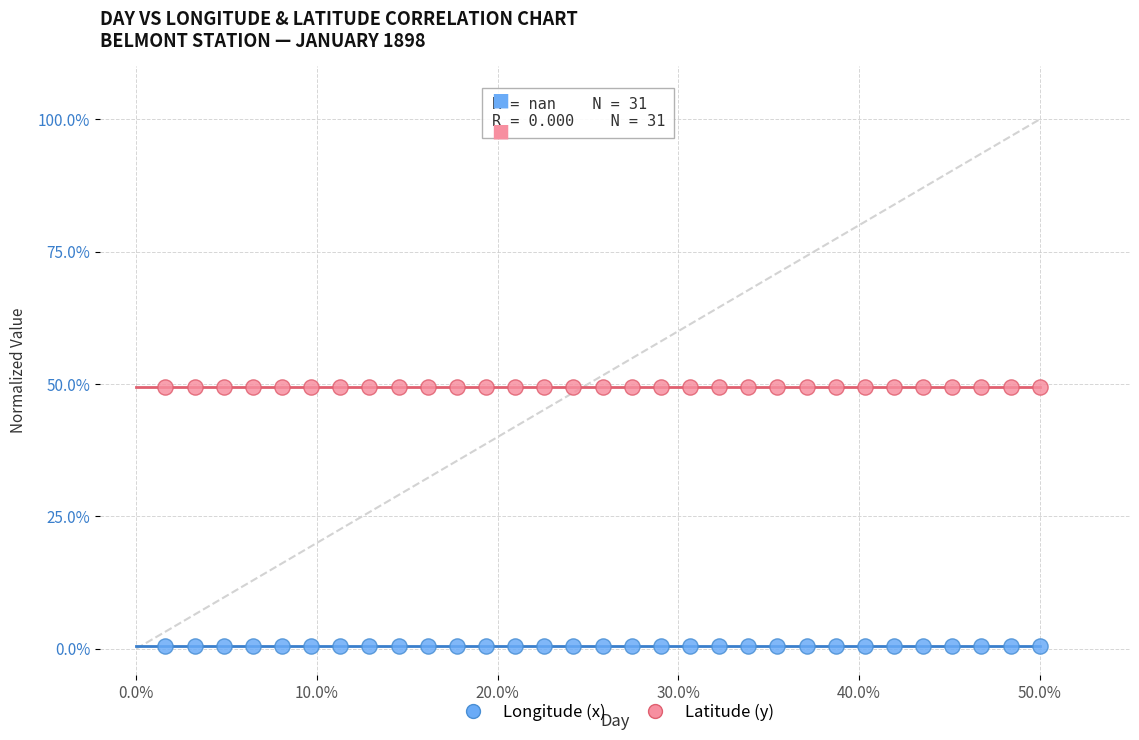

Which series reaches the maximum Y coordinate?

Latitude (y)